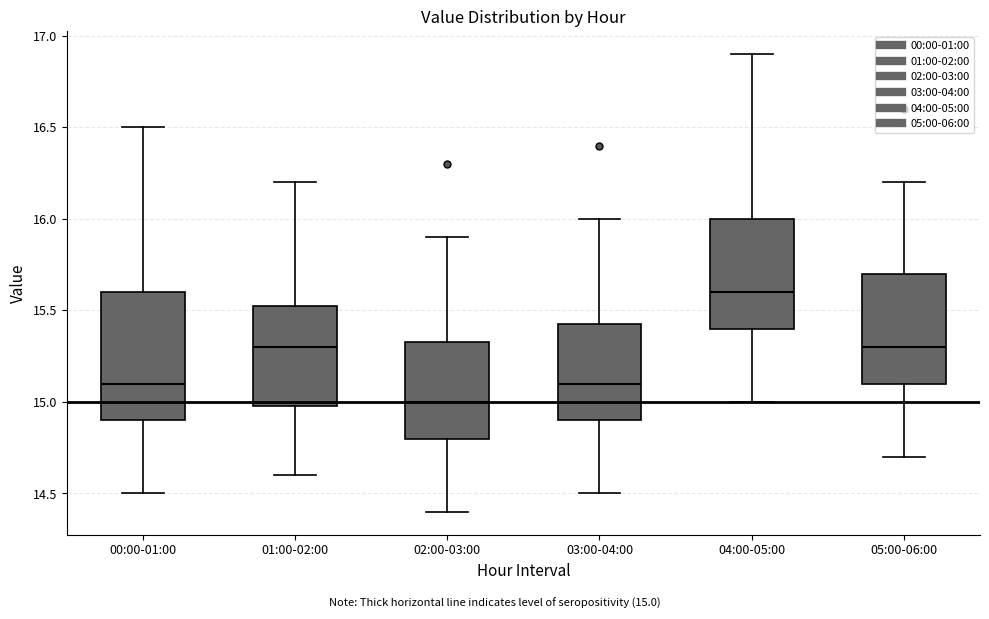

Which box has the highest median line?

04:00-05:00